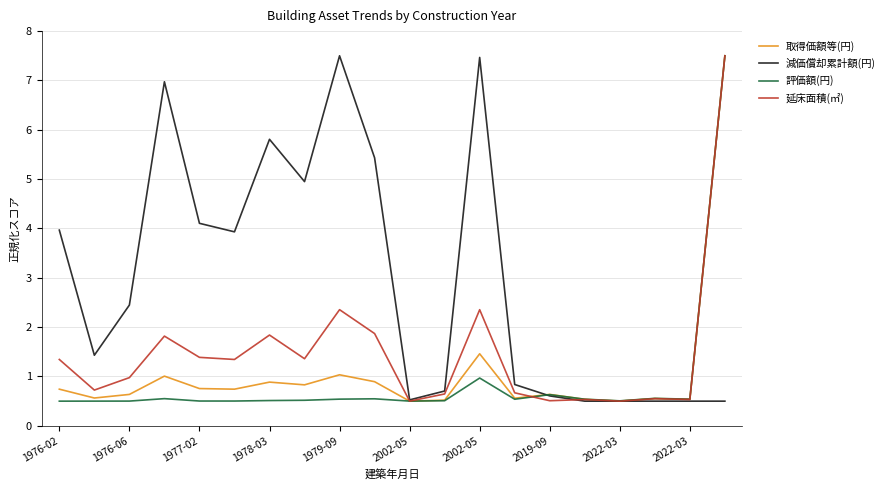

What is the highest value of the 評価額(円) series?

7.5